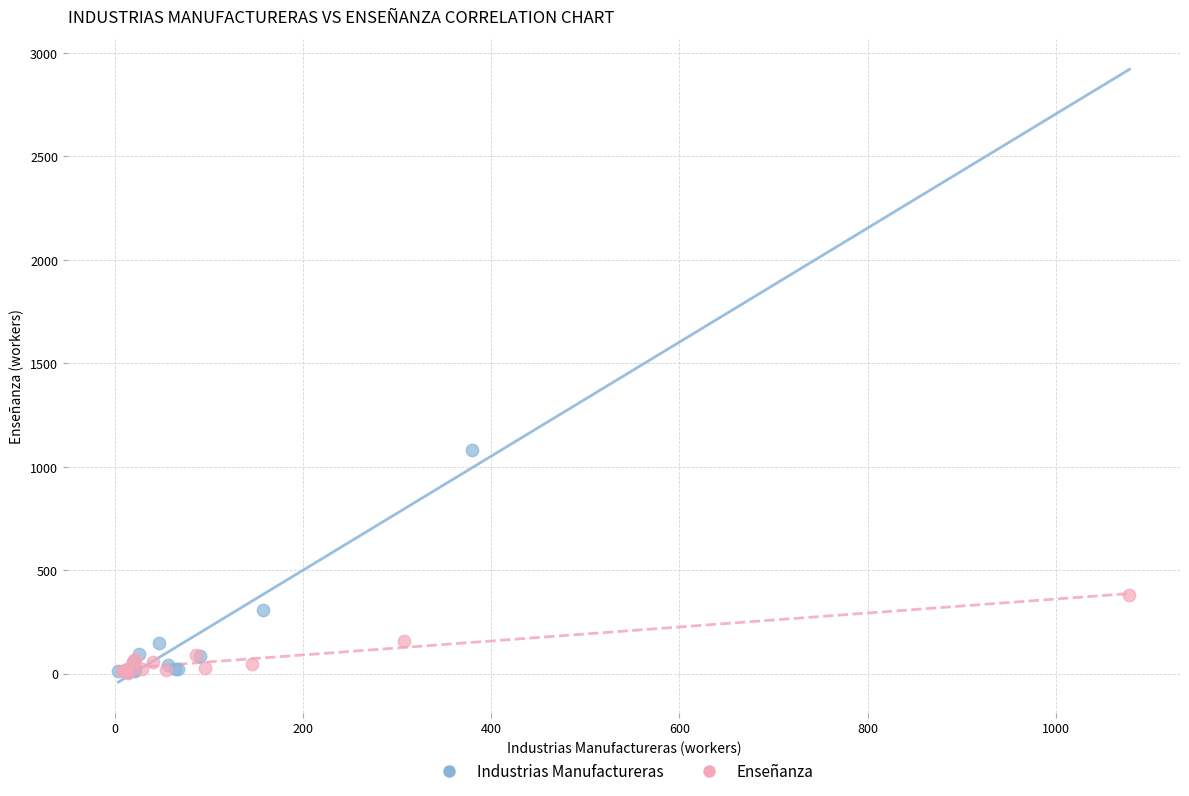

Which series has the largest Y range (max minus min)?

Industrias Manufactureras